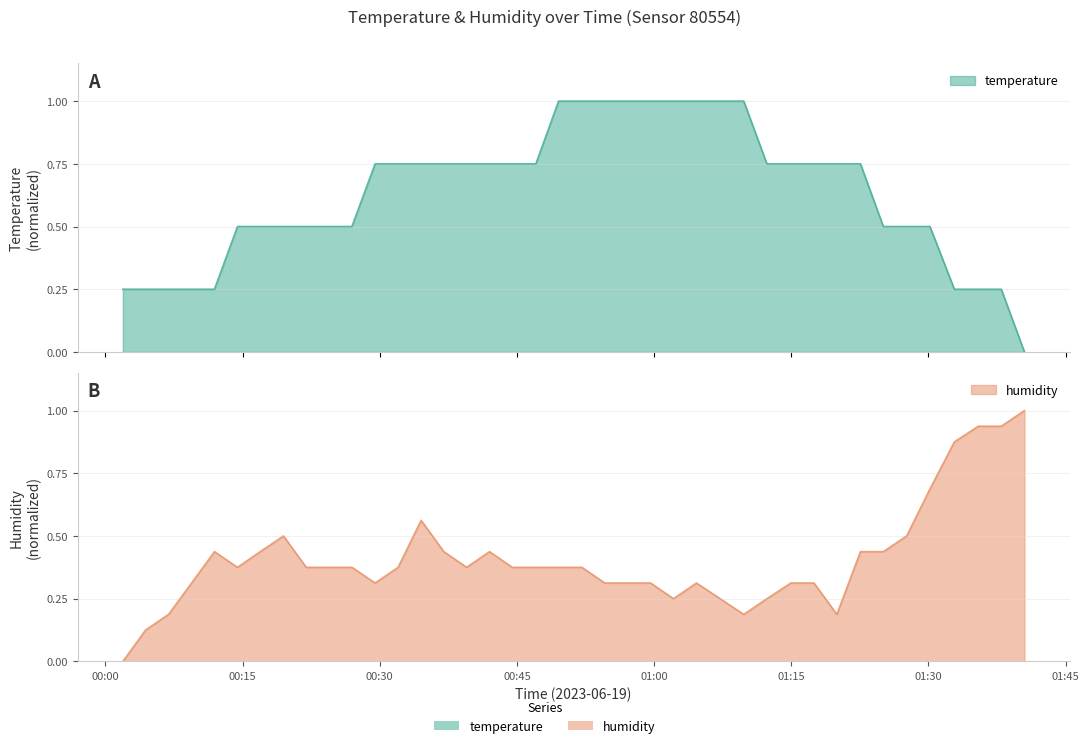

What is the label of the 2nd point from the left?

2023-06-19T00:04:23